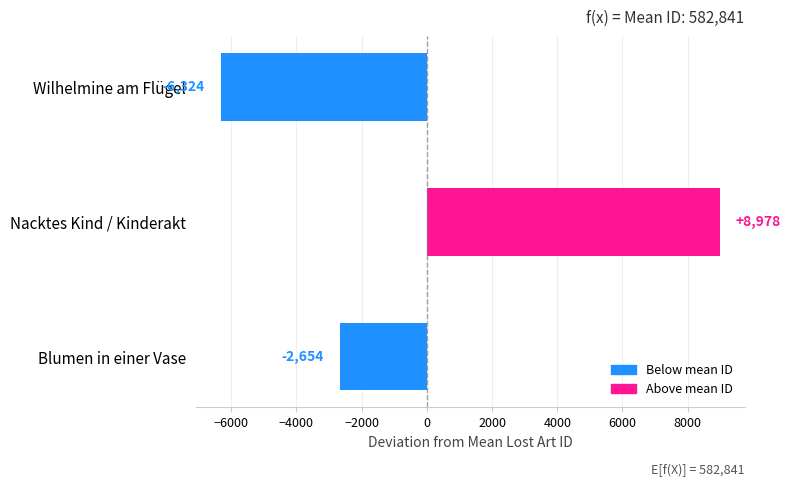

Reading bottom to top, extract all data points from this chart.

-2654	8978	-6324